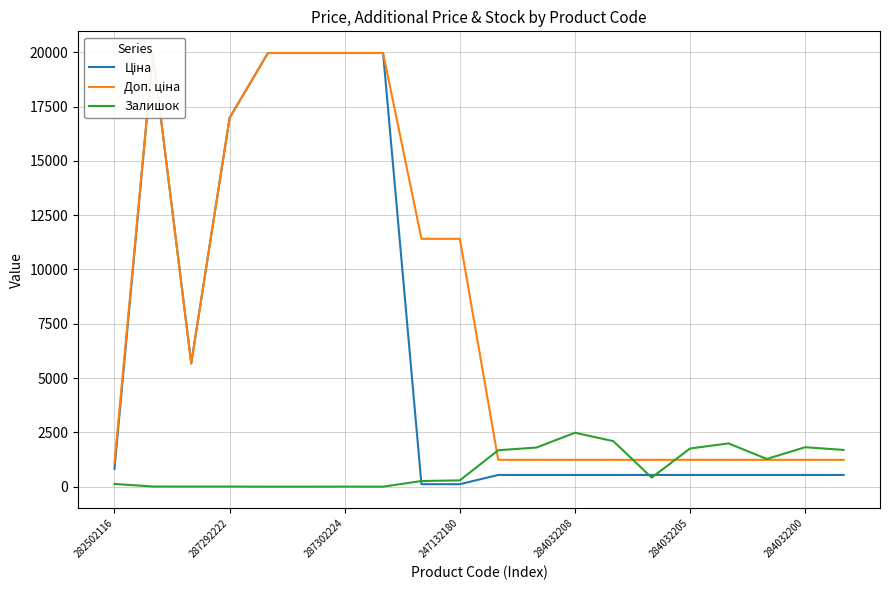

Which series has the widest spread of values?

Ціна